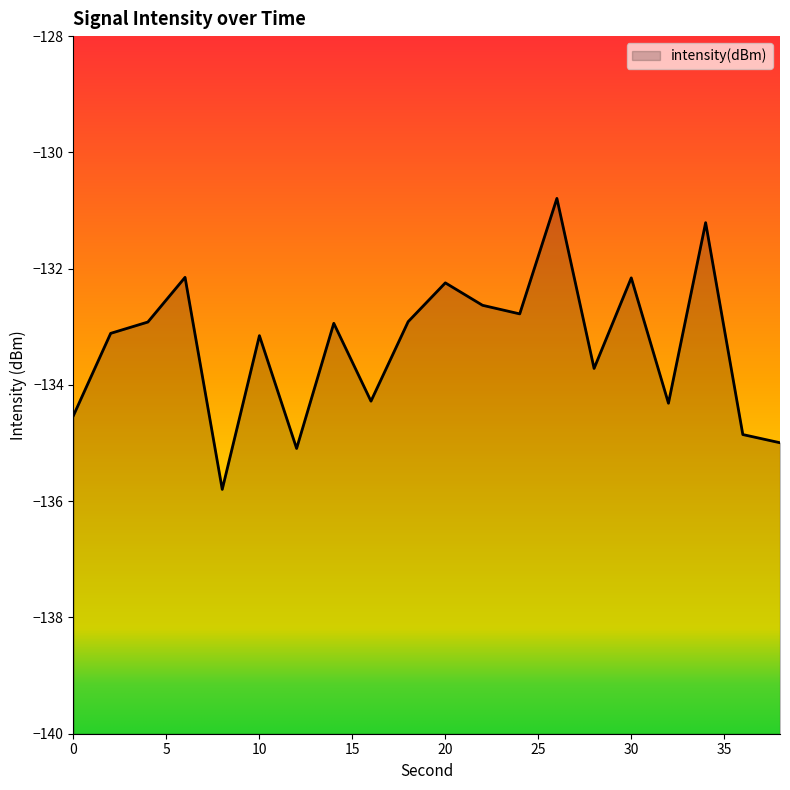

Rank the categories by value from lowest to highest.

8, 12, 38, 36, 0, 32, 16, 28, 10, 2, 14, 4, 18, 24, 22, 20, 30, 6, 34, 26